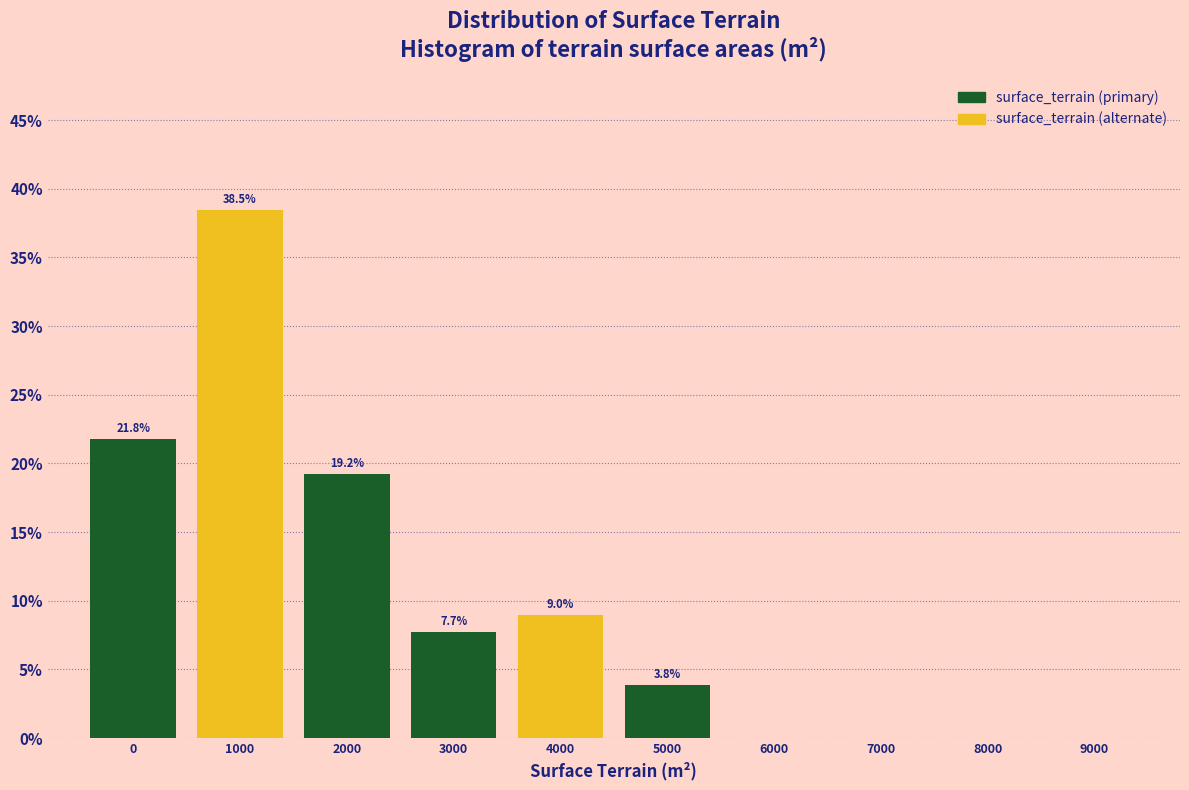

Reading right to left, what are all the values shown in this chart?

9000=0.0	8000=0.0	7000=0.0	6000=0.0	5000=3.8	4000=9.0	3000=7.7	2000=19.2	1000=38.5	0=21.8